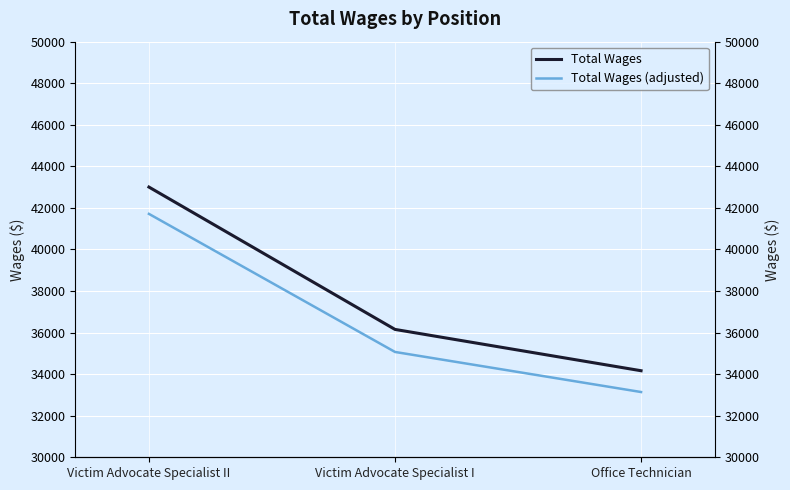

Reading left to right, extract all data points from this chart.

Total Wages: Victim Advocate Specialist II=43003.0	Victim Advocate Specialist I=36153.0	Office Technician=34165.0
Total Wages (adjusted): Victim Advocate Specialist II=41712.9	Victim Advocate Specialist I=35068.4	Office Technician=33140.0